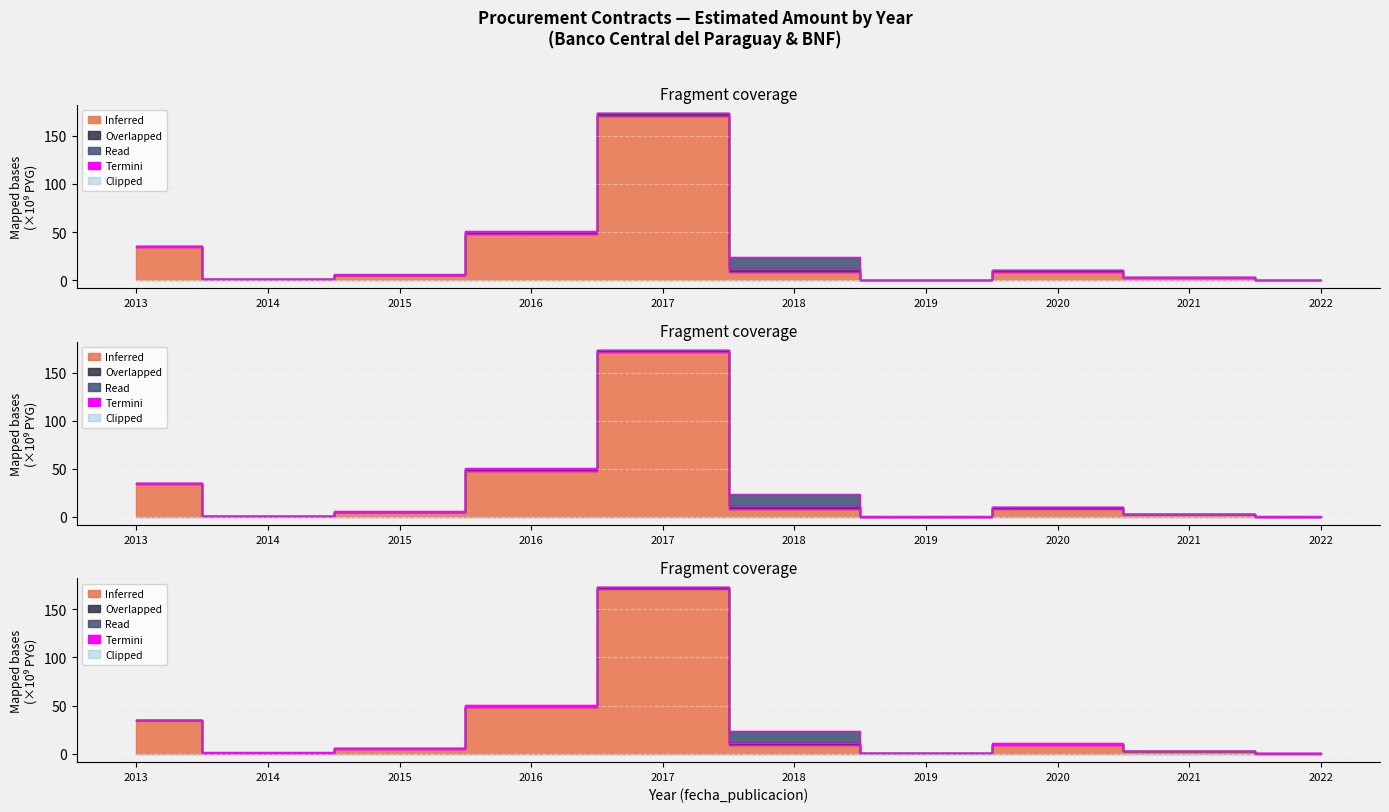

Does the chart display data point markers on the line(s)?

No